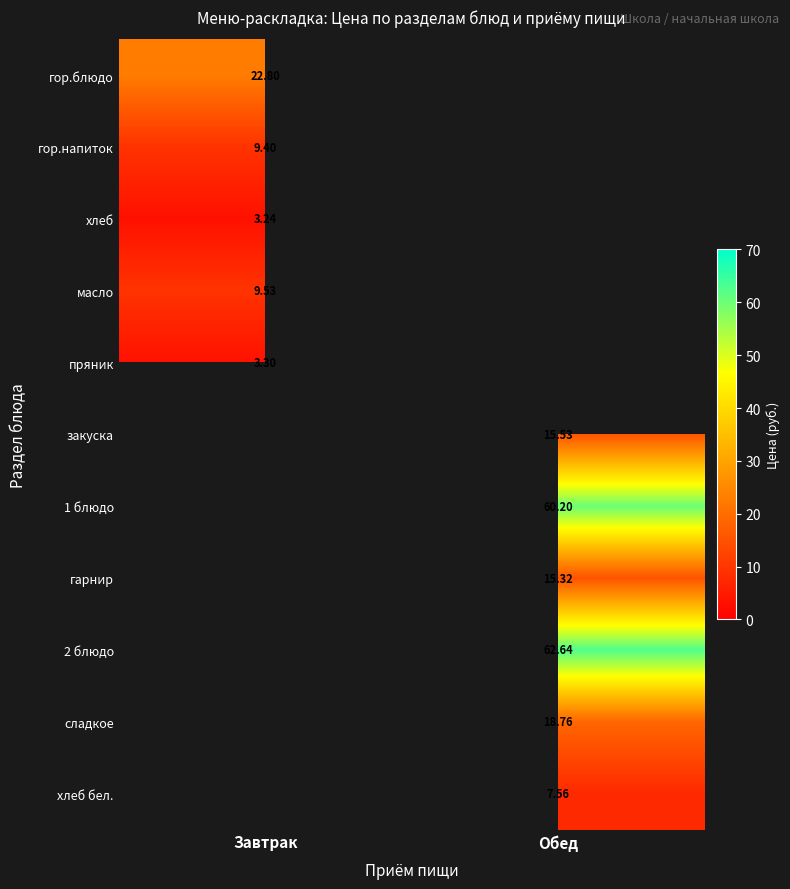

What is the greatest value displayed?

62.6